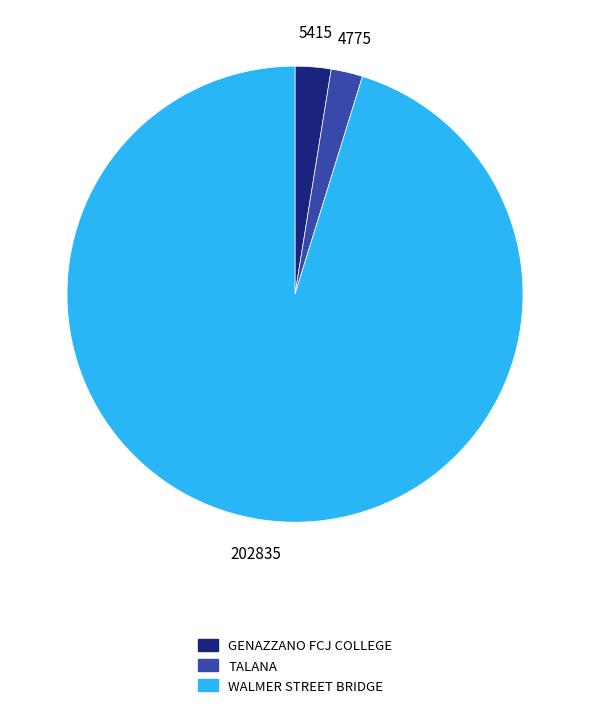

Is it true that WALMER STREET BRIDGE is 95% of the pie?

True